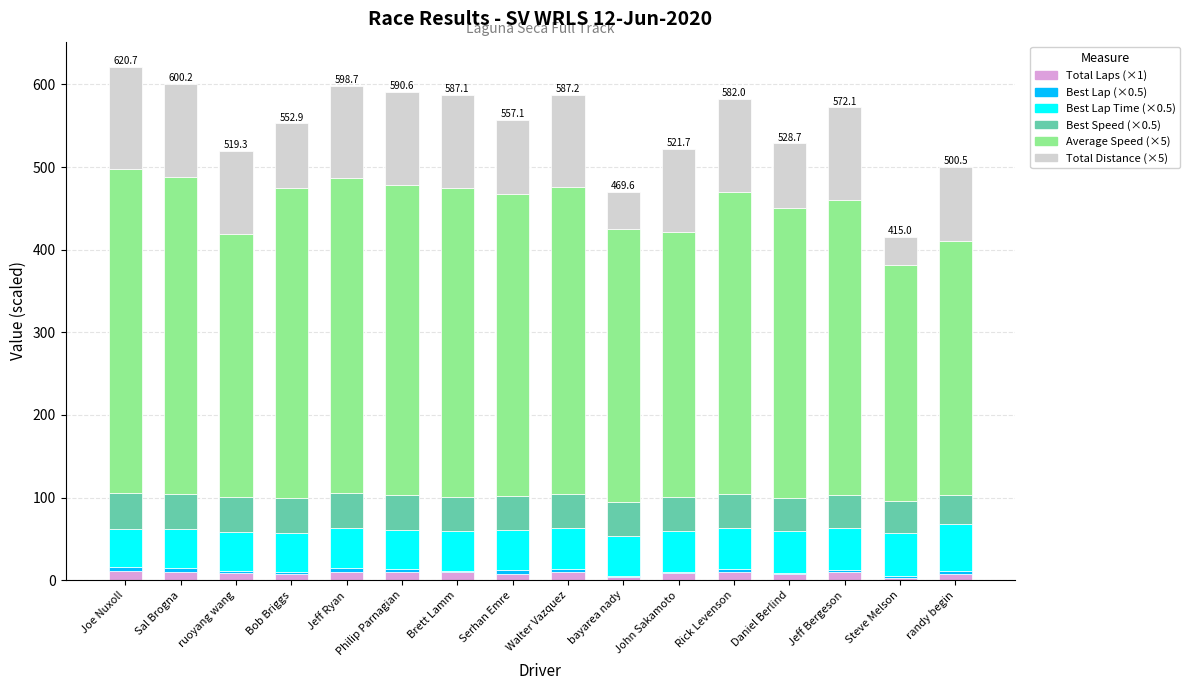

Are the bars horizontal?

No